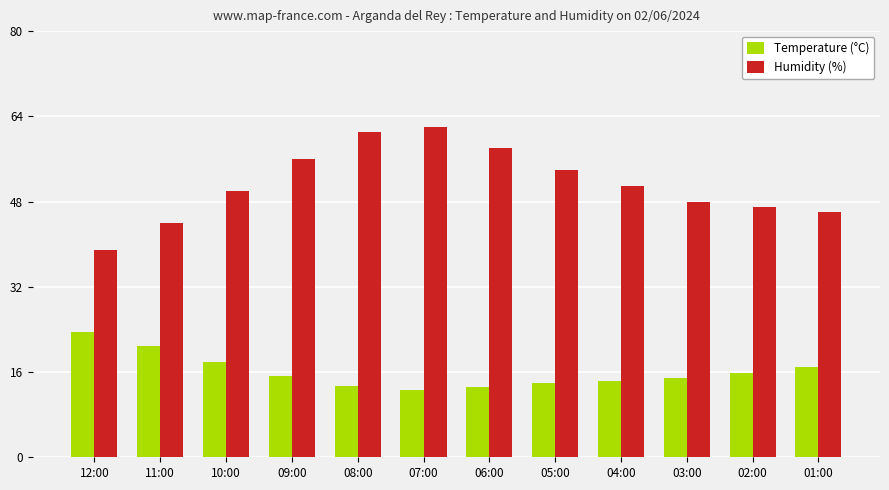

Count the number of categories in the chart.

12